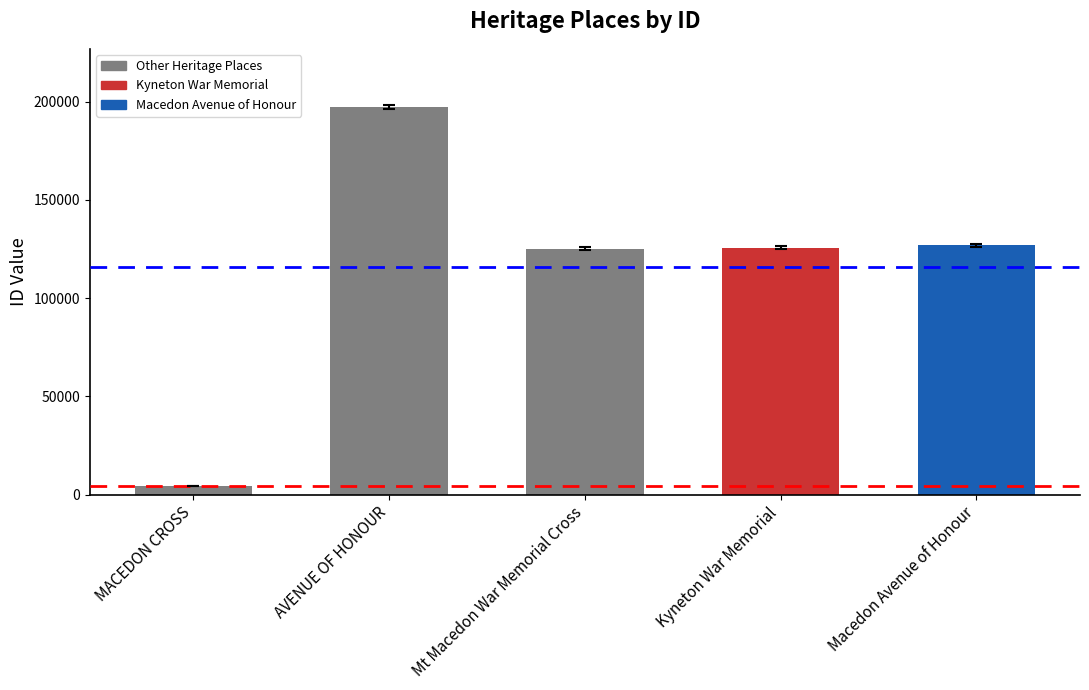

Are the bars grouped side by side (vs. stacked)?

No